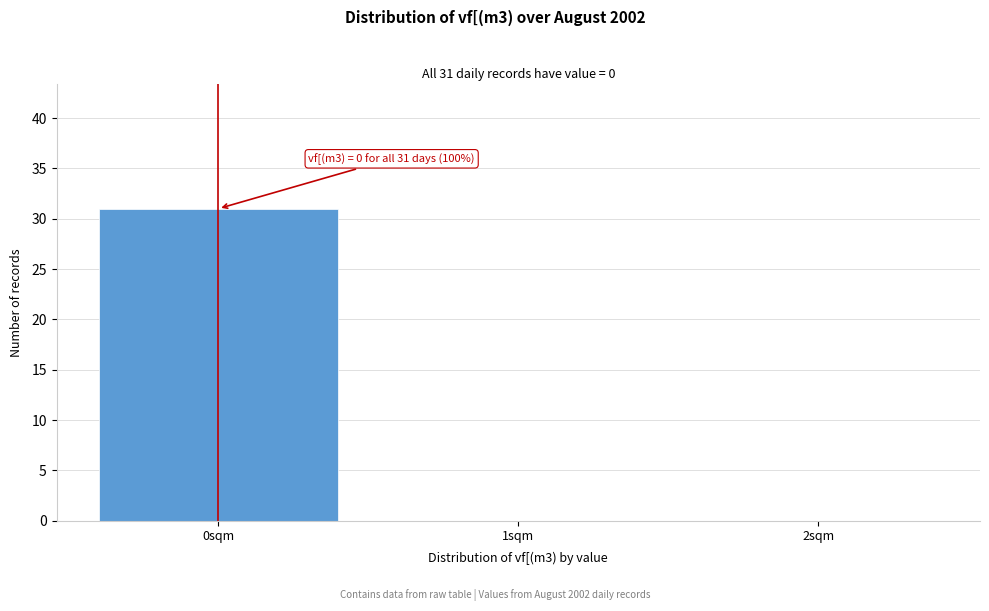

Reading right to left, transcribe all the data shown in this chart.

2sqm=0	1sqm=0	0sqm=31